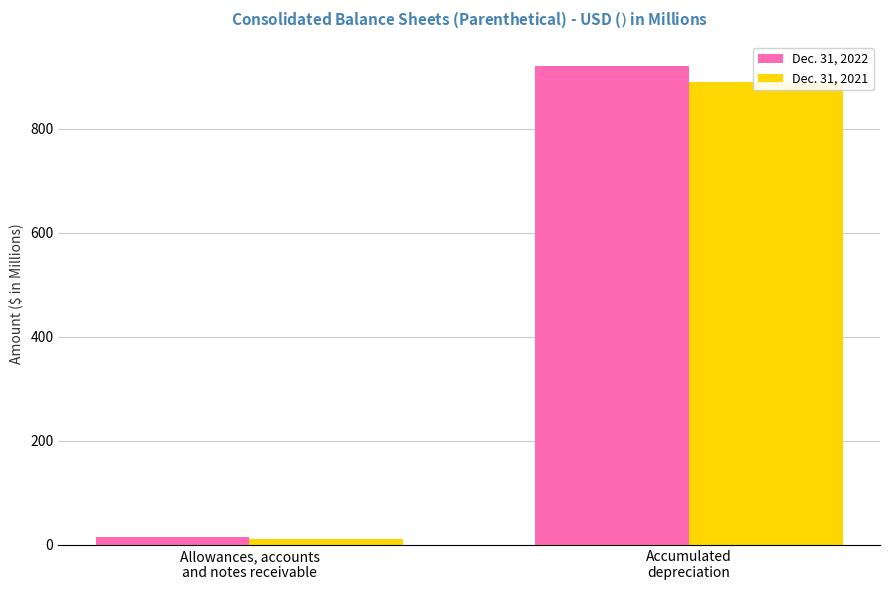

What is the label of the 1st bar from the left?

Allowances, accounts
and notes receivable